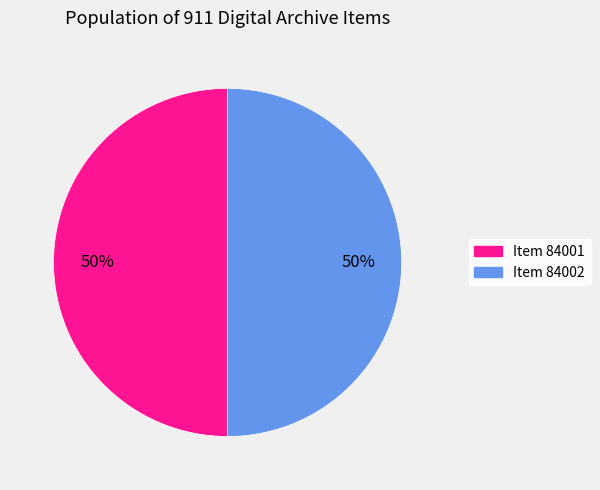

Do Item 84002 and Item 84001 together represent more than half of the pie?

Yes